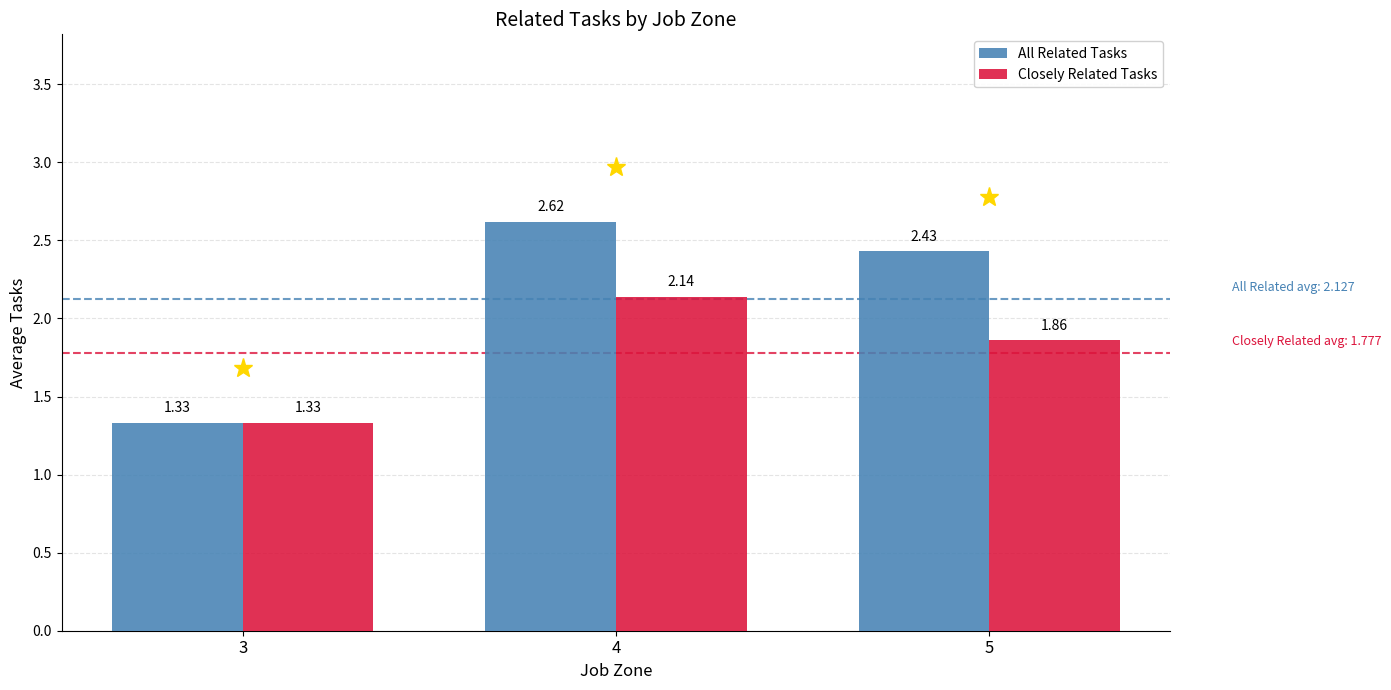

Is the value of Closely Related Tasks at 5 greater than the value of All Related Tasks at 3?

Yes